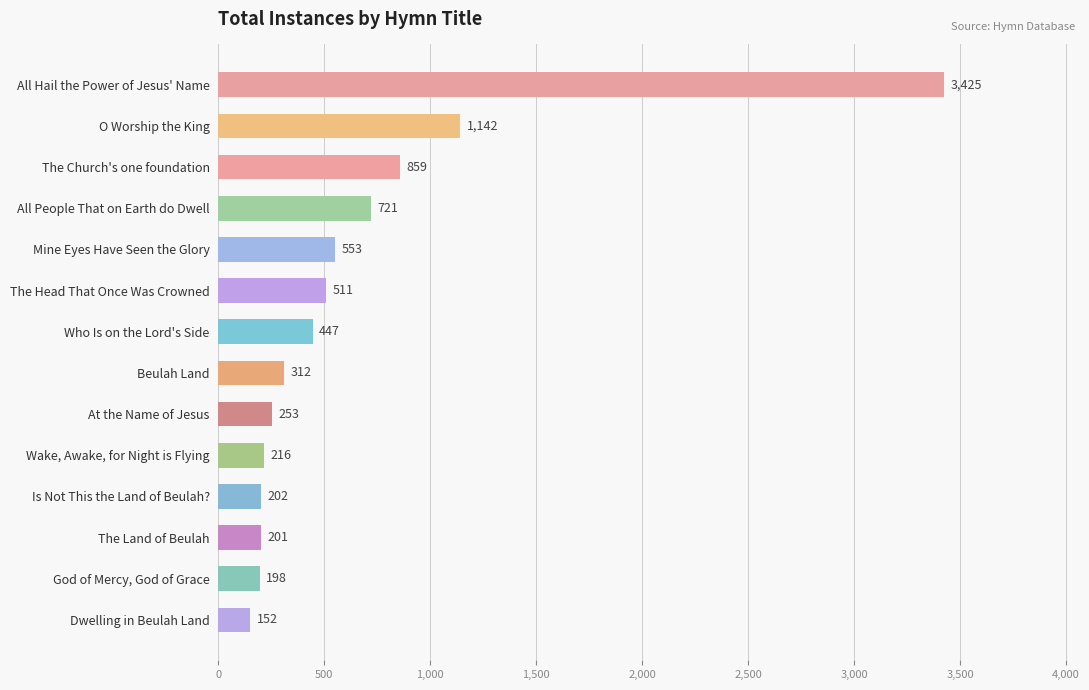

What is the maximum value shown in the chart?

3425